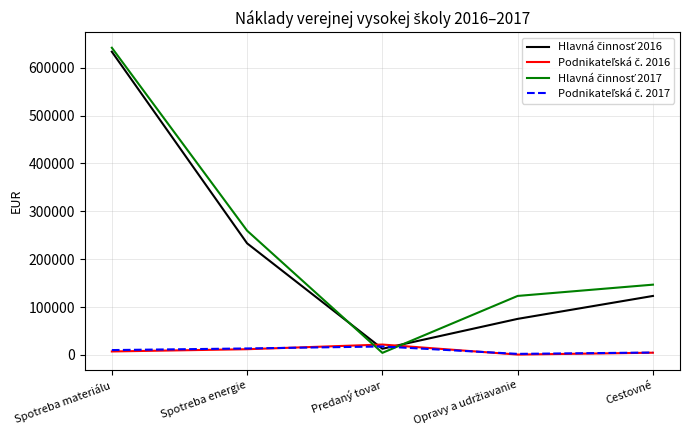

Which category has the highest value across all series?

Spotreba materiálu